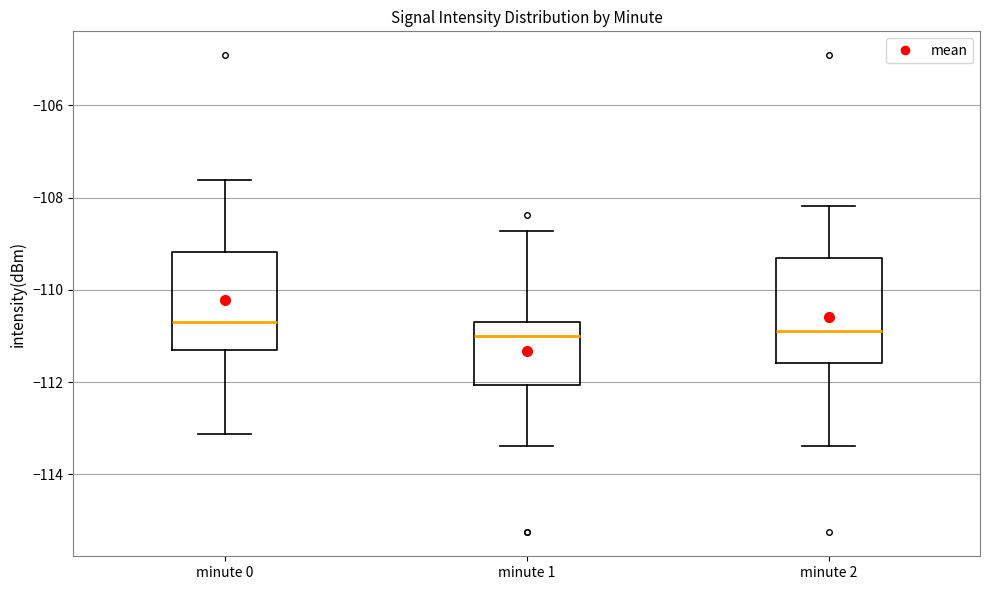

Reading left to right, transcribe this box plot: for each box, give where its median line is, the range the box spans, and where its two whiskers end, as read against the y-axis. The values are not printed on the chart, so give them approximately, as read against the axis.

minute 0: median -110.6, box -111.4 to -109.2, whiskers -113.2 to -107.6
minute 1: median -111.0, box -112.0 to -110.6, whiskers -113.4 to -108.8
minute 2: median -110.8, box -111.6 to -109.4, whiskers -113.4 to -108.2